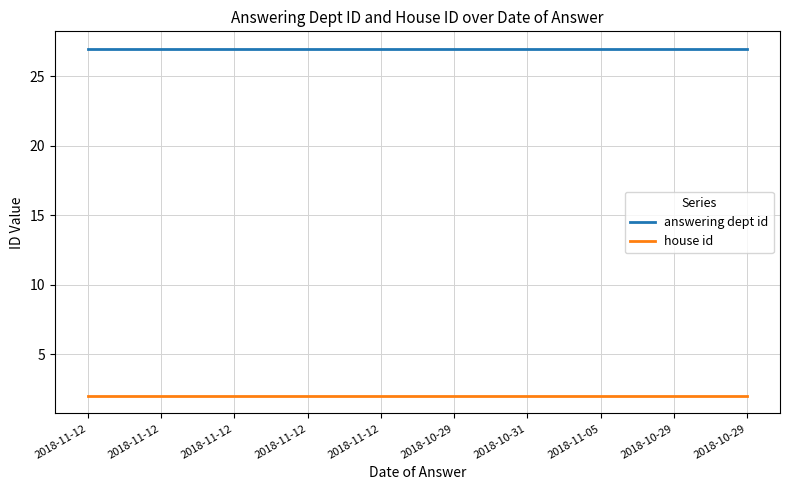

How many categories are shown in the chart?

10